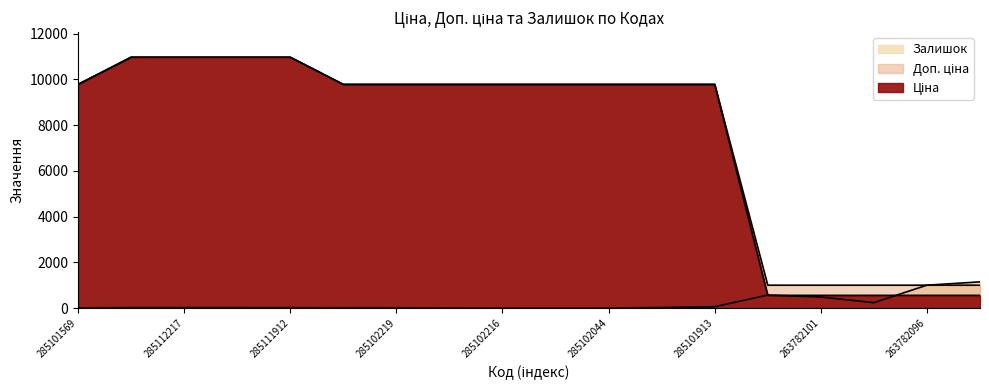

At which label is Залишок closest to 571?

263782102